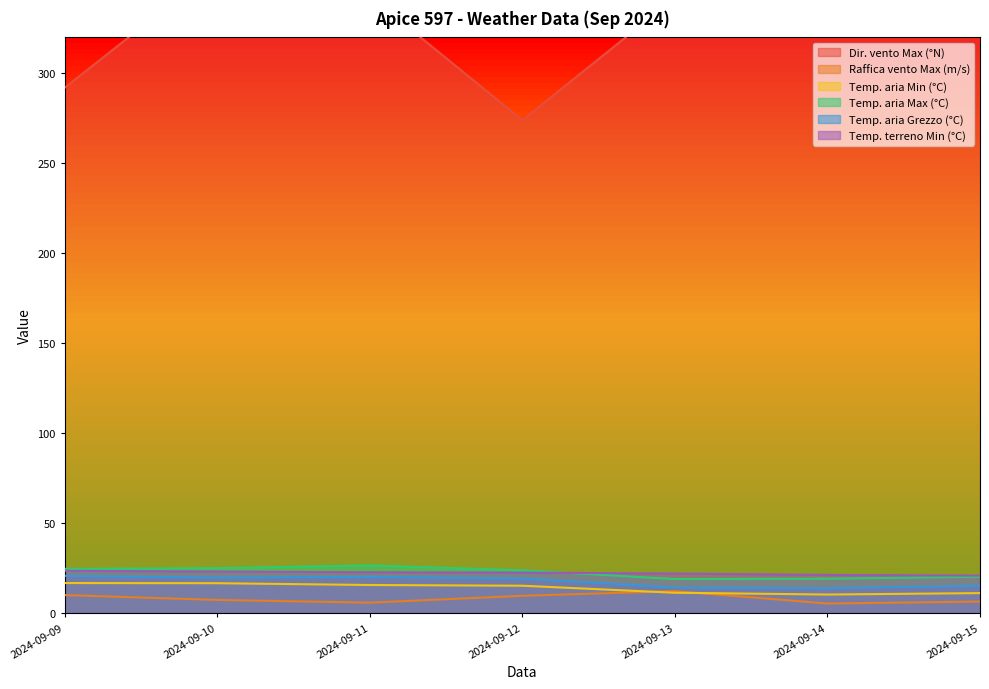

At which category does Temp. aria Grezzo (°C) reach its first local valley?

2024-09-10